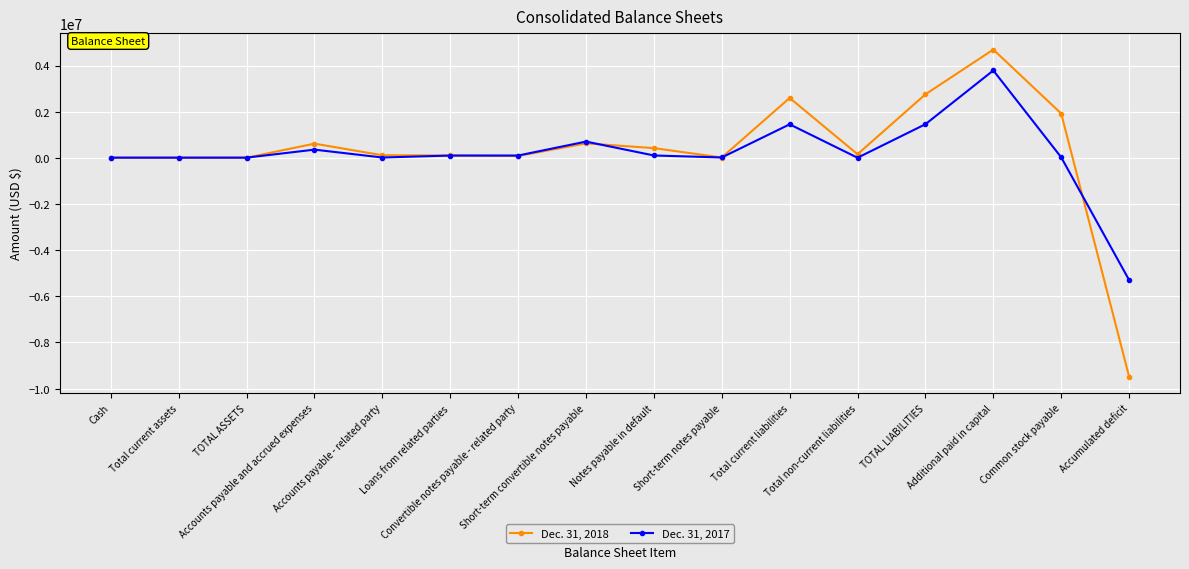

Which series has the widest spread of values?

Dec. 31, 2018